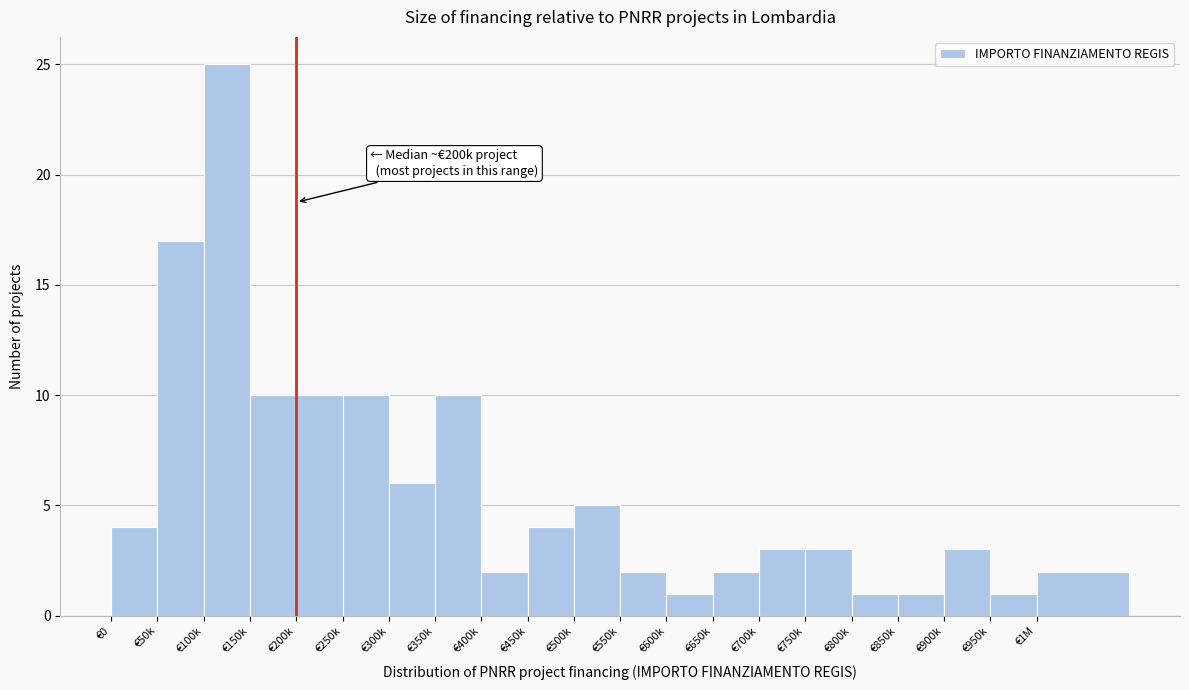

Reading left to right, extract all data points from this chart.

€0=4	€50k=17	€100k=25	€150k=10	€200k=10	€250k=10	€300k=6	€350k=10	€400k=2	€450k=4	€500k=5	€550k=2	€600k=1	€650k=2	€700k=3	€750k=3	€800k=1	€850k=1	€900k=3	€950k=1	€1M=2